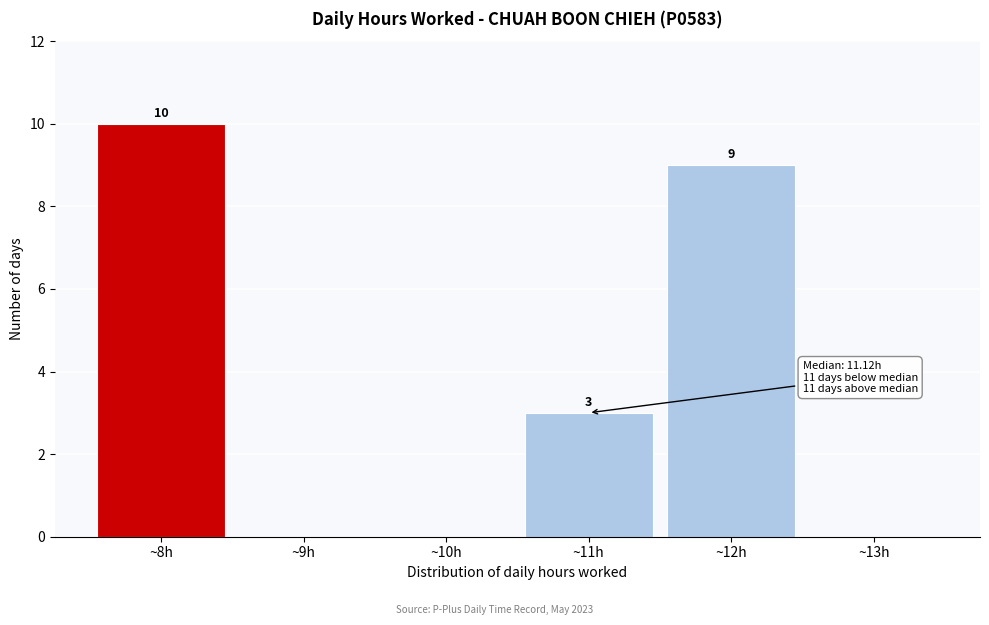

Reading left to right, what are all the values shown in this chart?

~8h=10	~9h=0	~10h=0	~11h=3	~12h=9	~13h=0